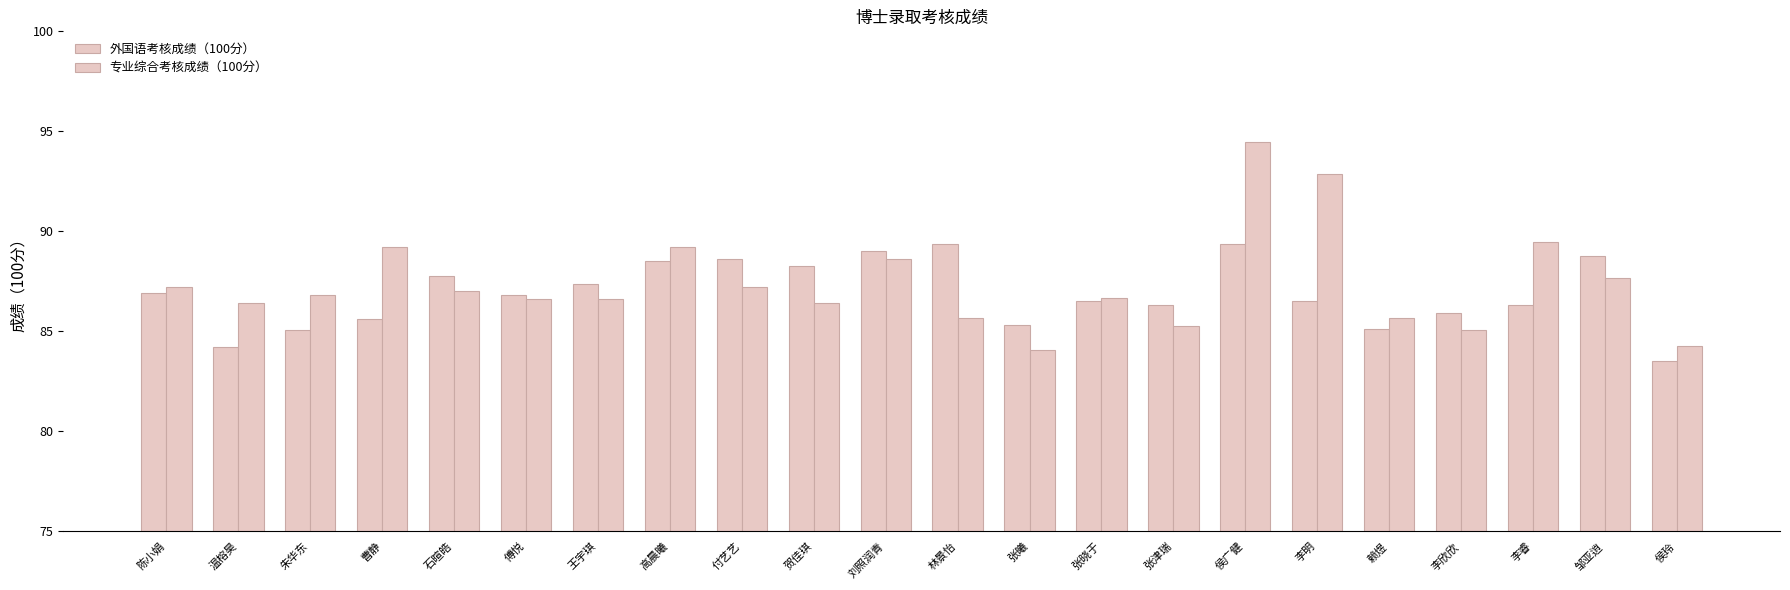

How many groups of bars are there?

22